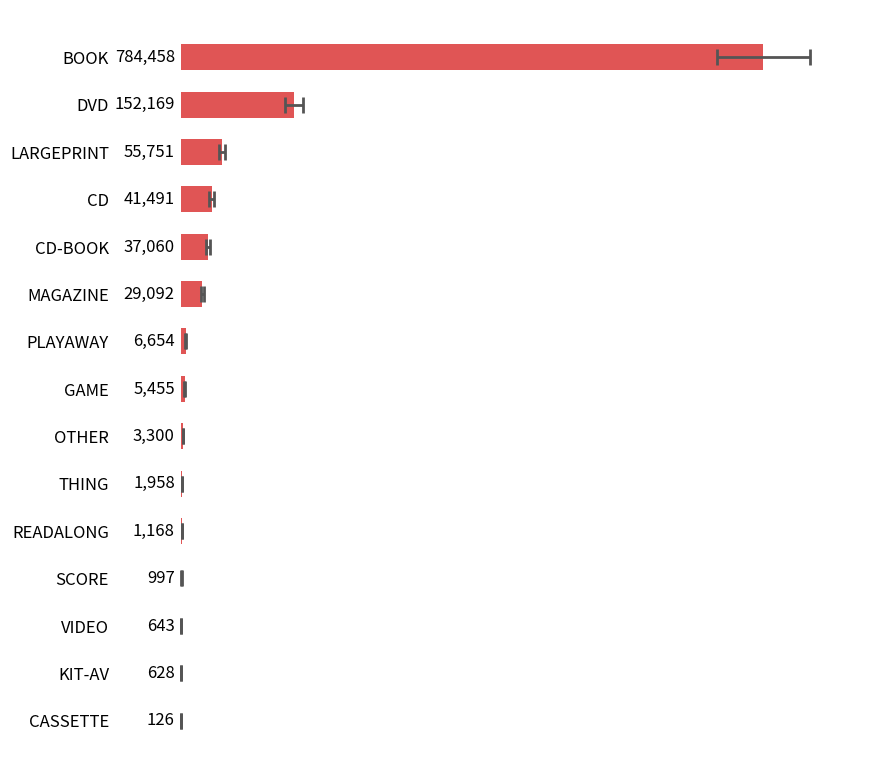

Read the value at KIT-AV.

628